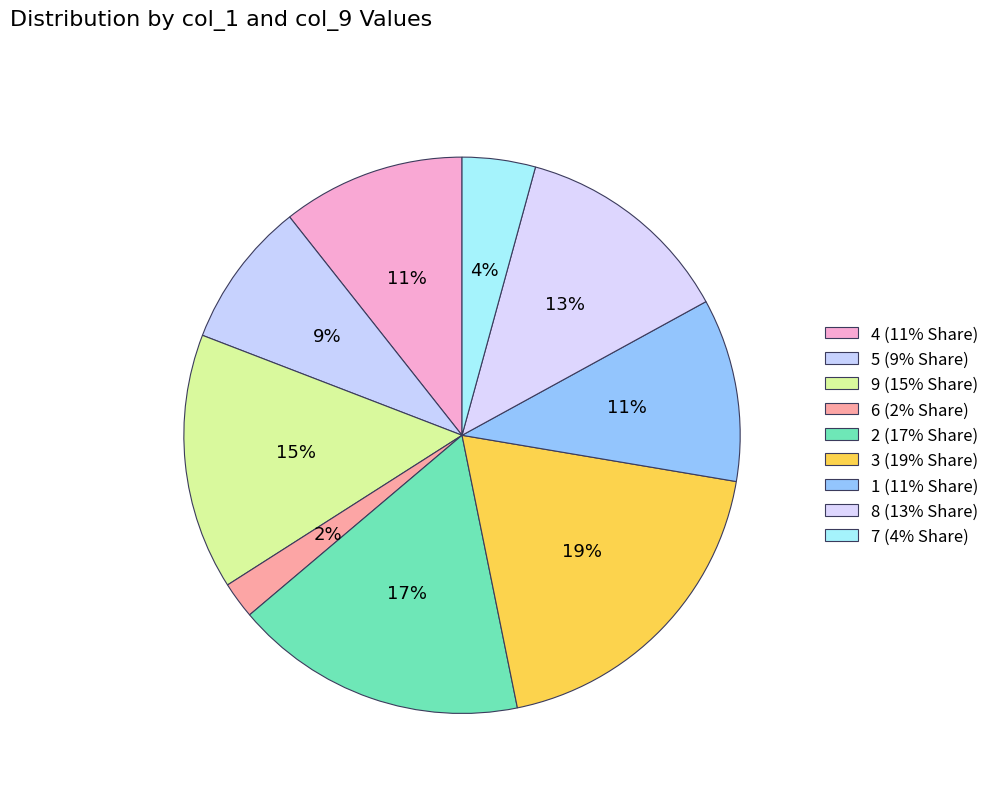

Does 6 represent more than half of the total?

No